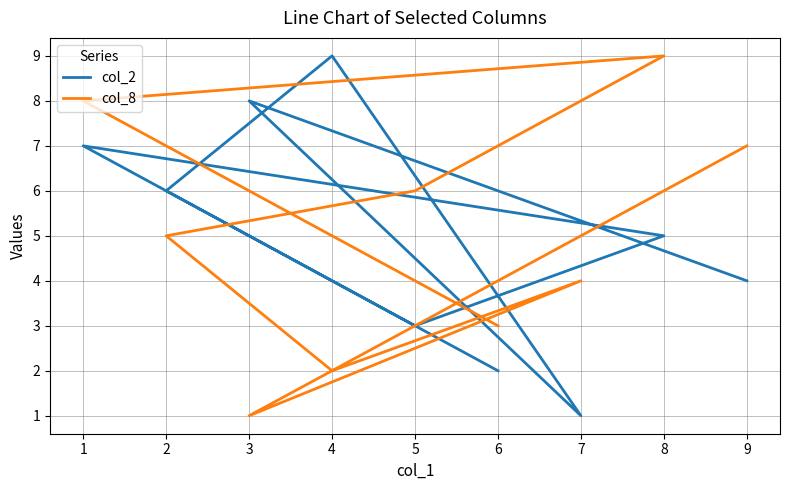

True or false: col_2 has more than 1 interior local peaks.

True